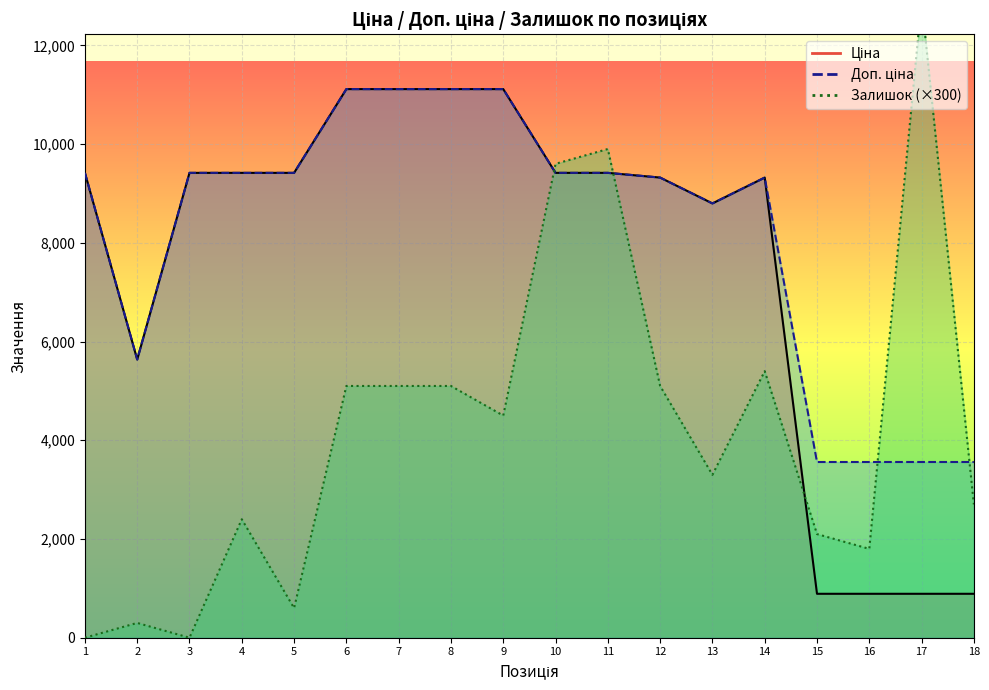

The Ціна series shows 889.9 at 16. True or false?

True